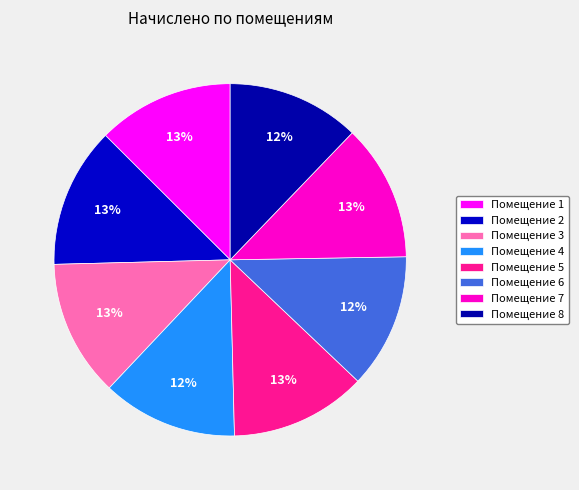

How many slices are in this pie chart?

8